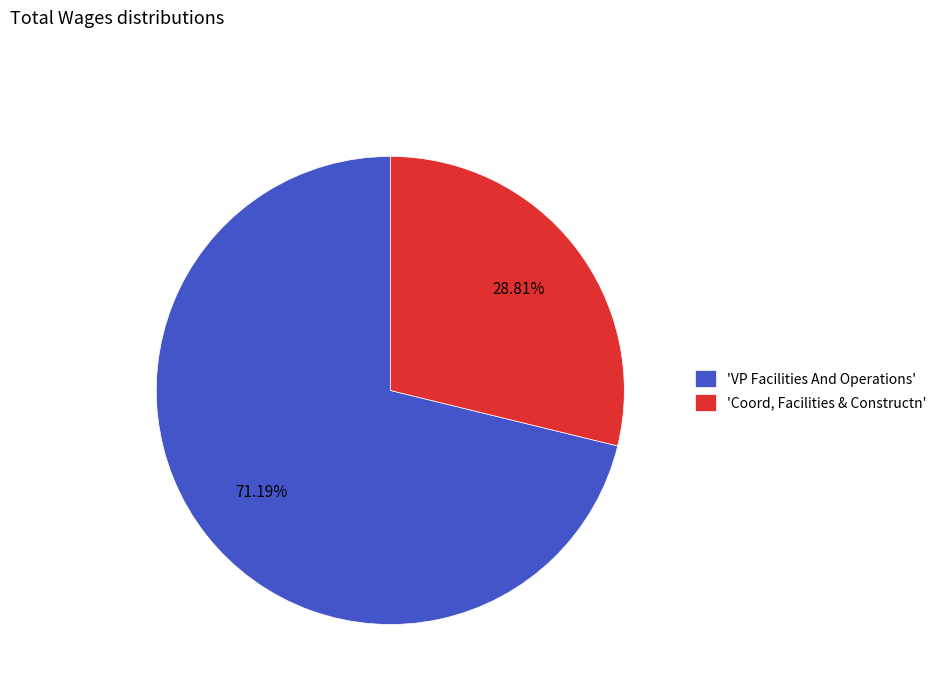

Which slice is the largest?

'VP Facilities And Operations'